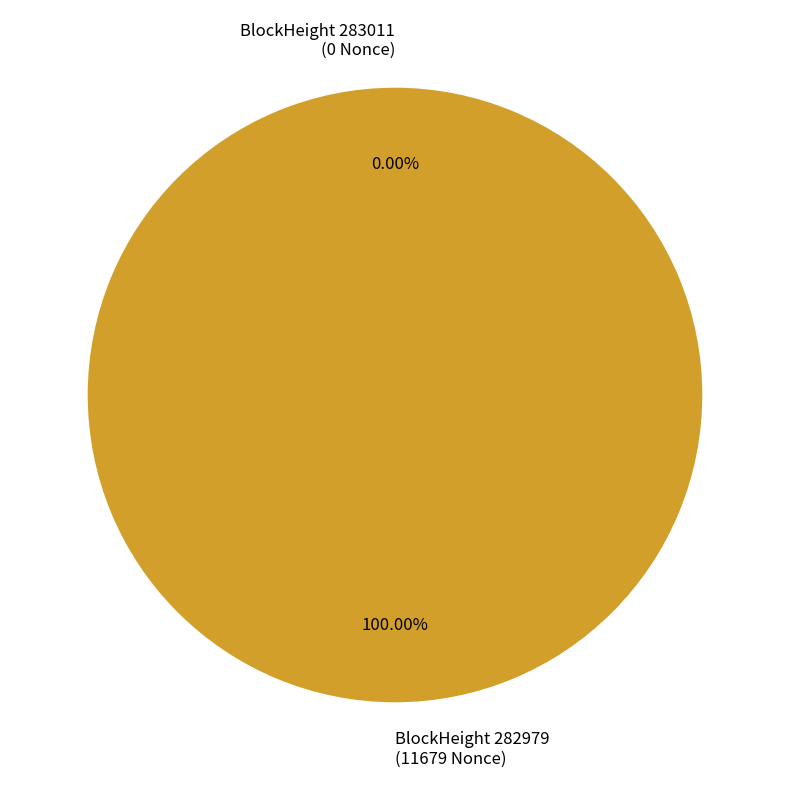

True or false: 283011 accounts for 1% of the total.

False